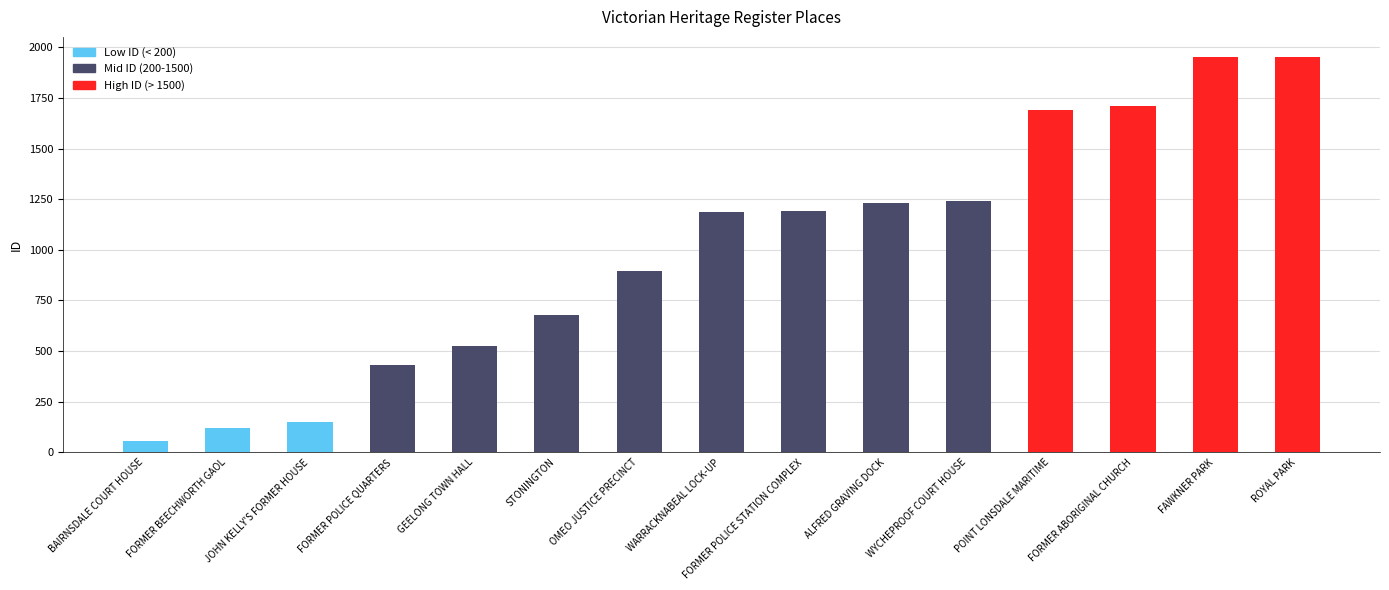

What is the difference between the maximum and minimum values?

1898